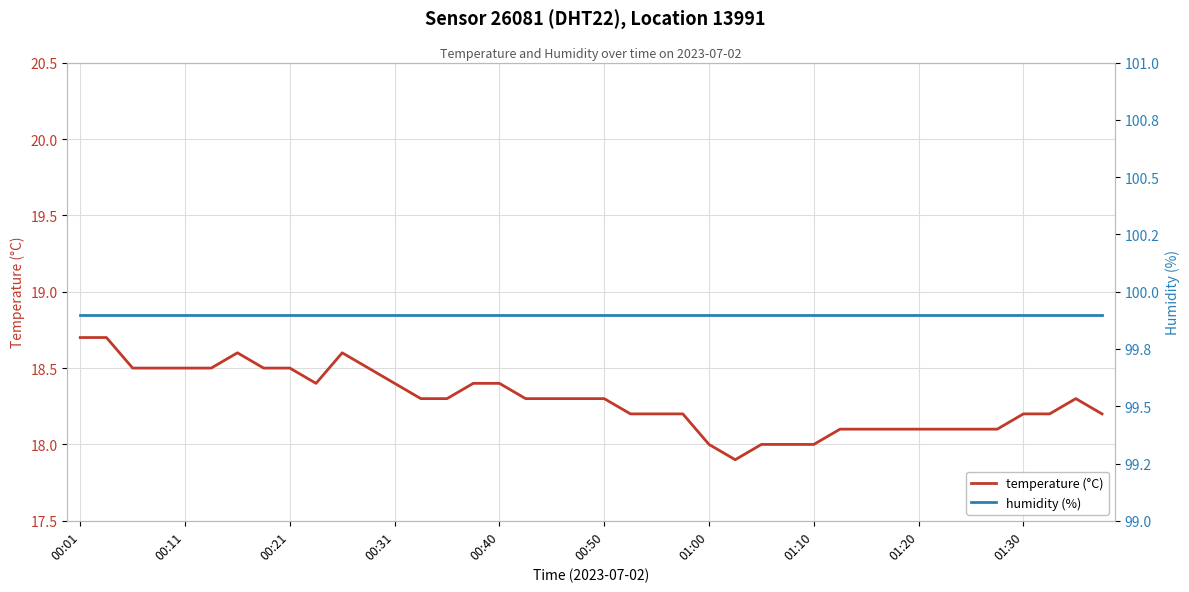

True or false: humidity (%) has more than 1 points higher than both neighbors.

False